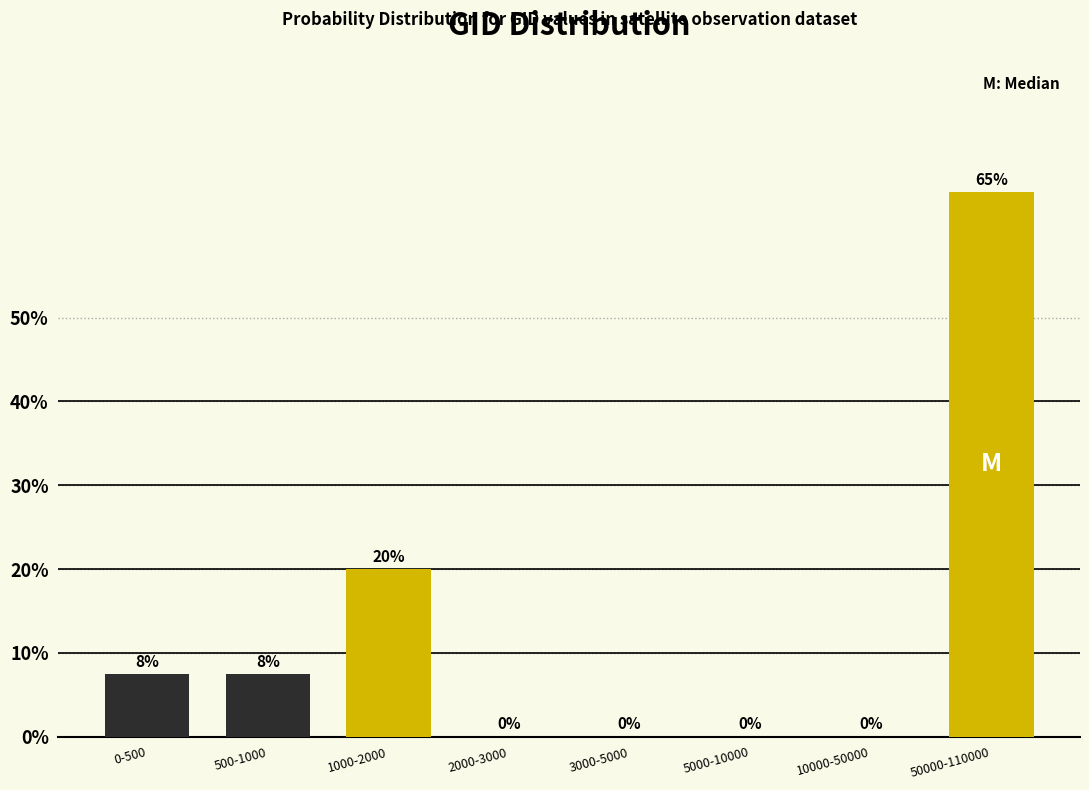

Is it true that the value at 50000-110000 is 113.8?

False